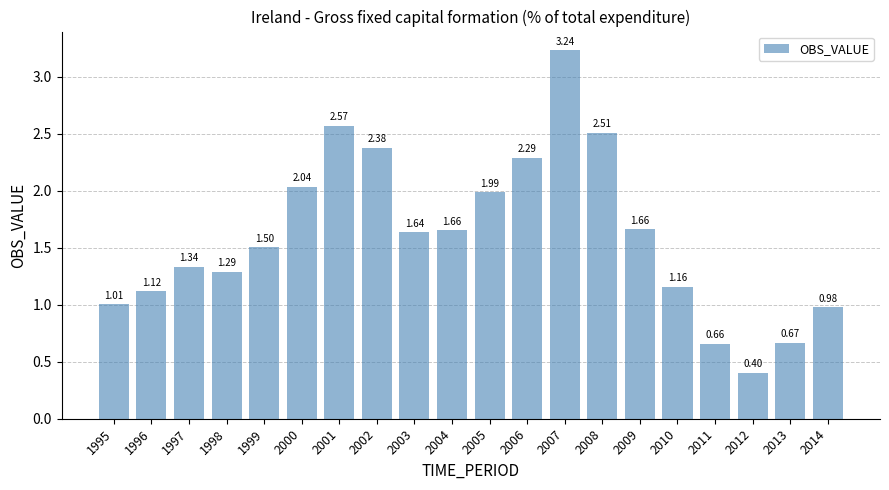

What is the sum of all values?

32.1